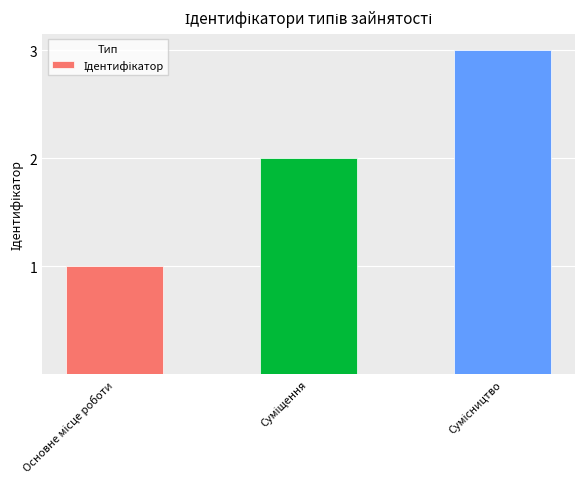

What is the sum of all values?

6